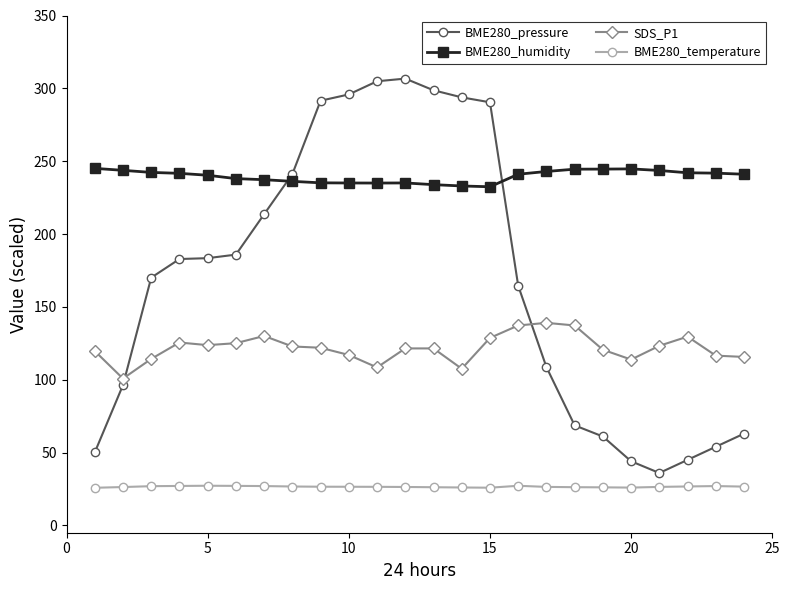

How many times do SDS_P1 and BME280_pressure cross each other?

2